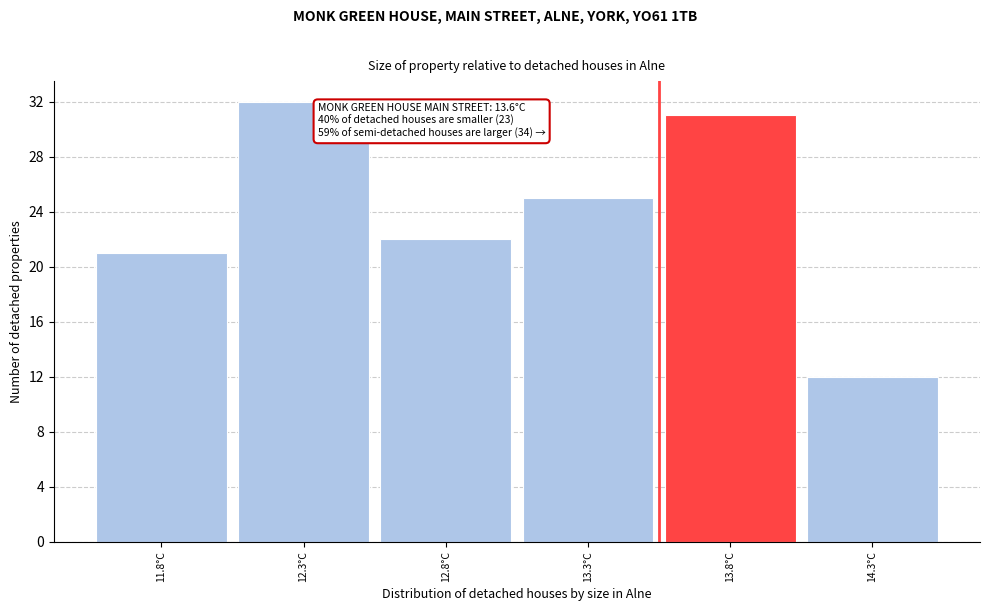

Reading left to right, transcribe all the data shown in this chart.

21	32	22	25	31	12